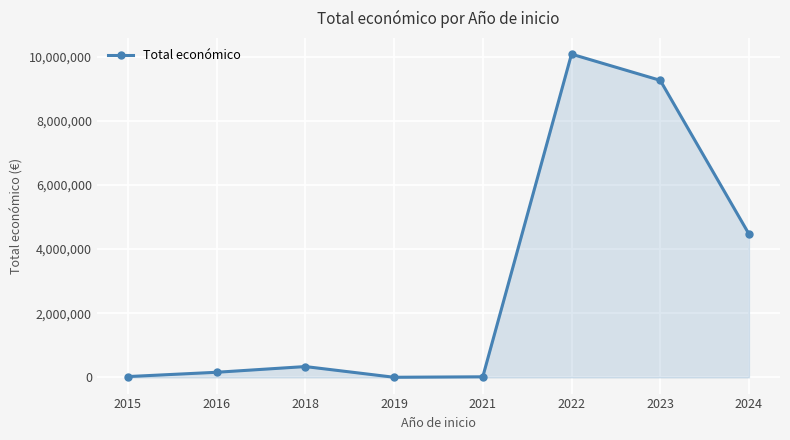

What is the value of the 2nd point from the left?

160541